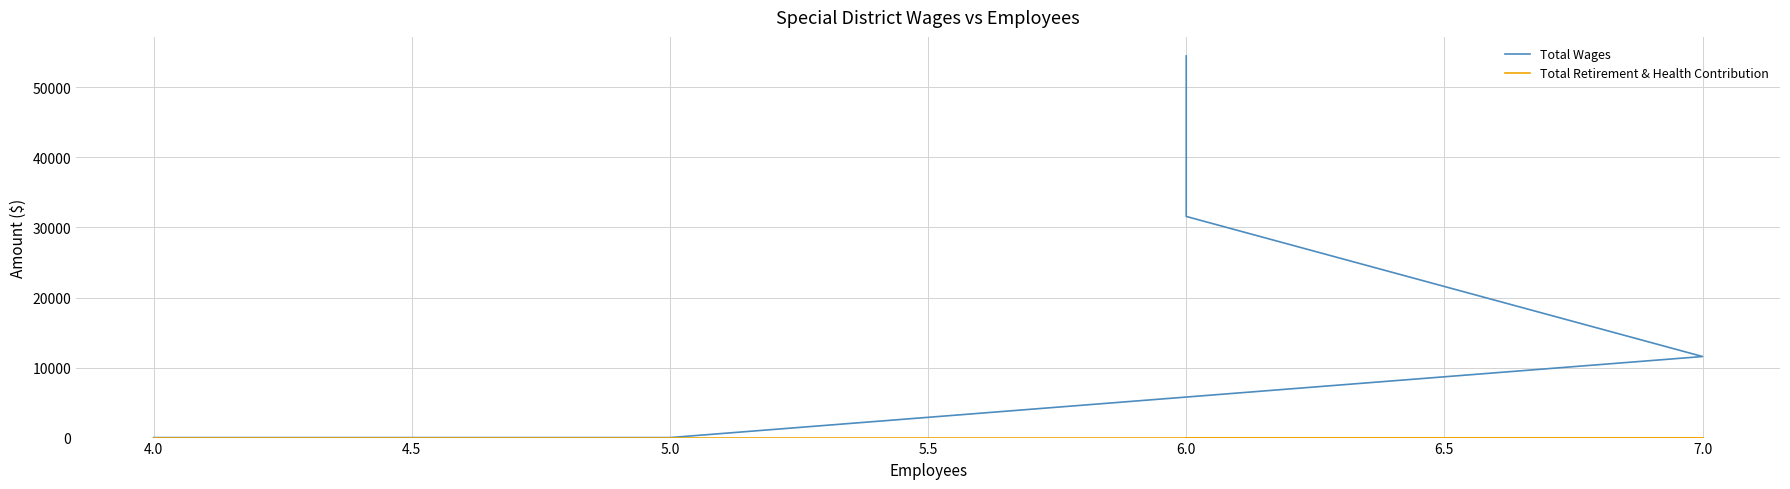

True or false: Total Wages and Total Retirement & Health Contribution intersect in this chart.

False